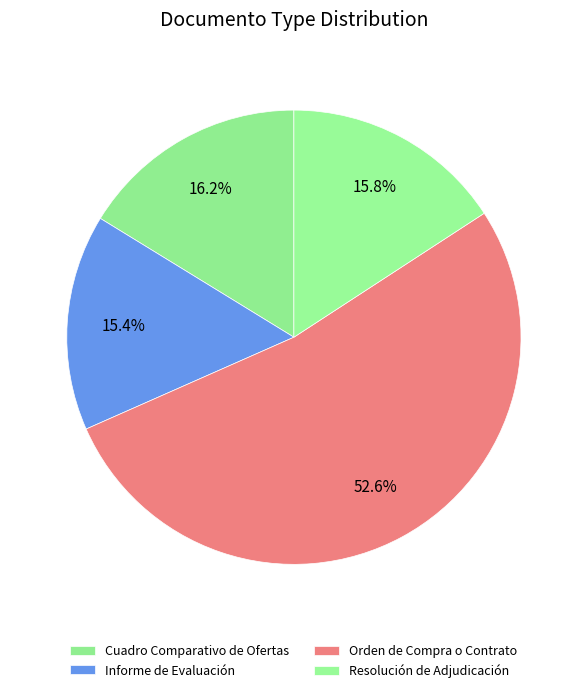

How many segments does this pie chart have?

4